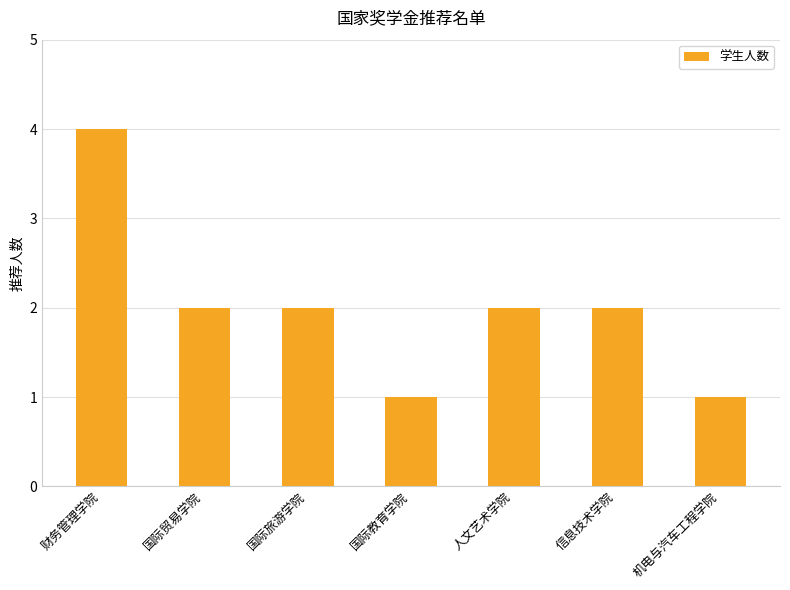

What is the ratio of the value at 国际旅游学院 to the value at 国际贸易学院?

1.0